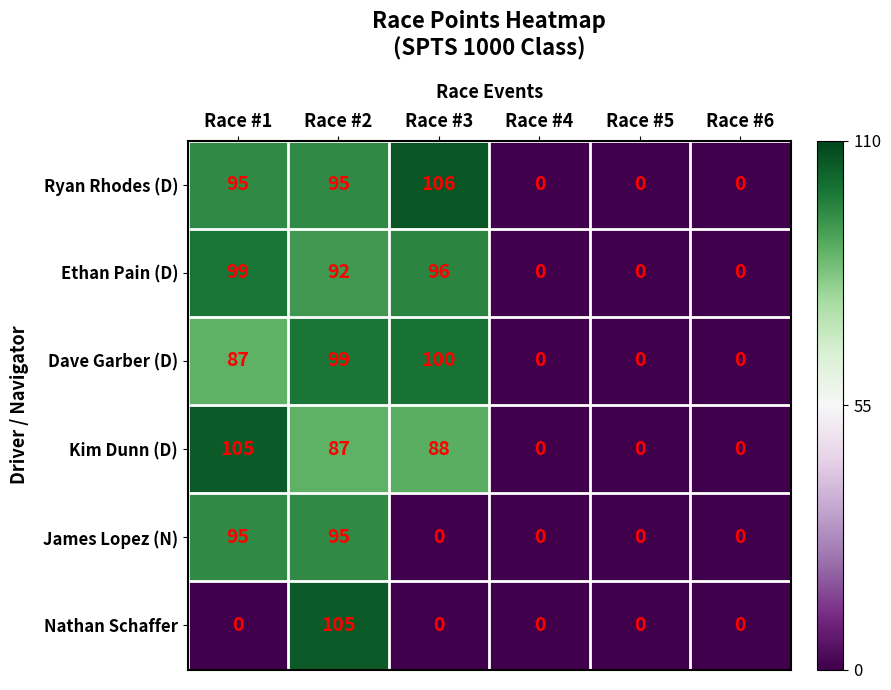

How many data points in James Lopez (N) are above 0?

2